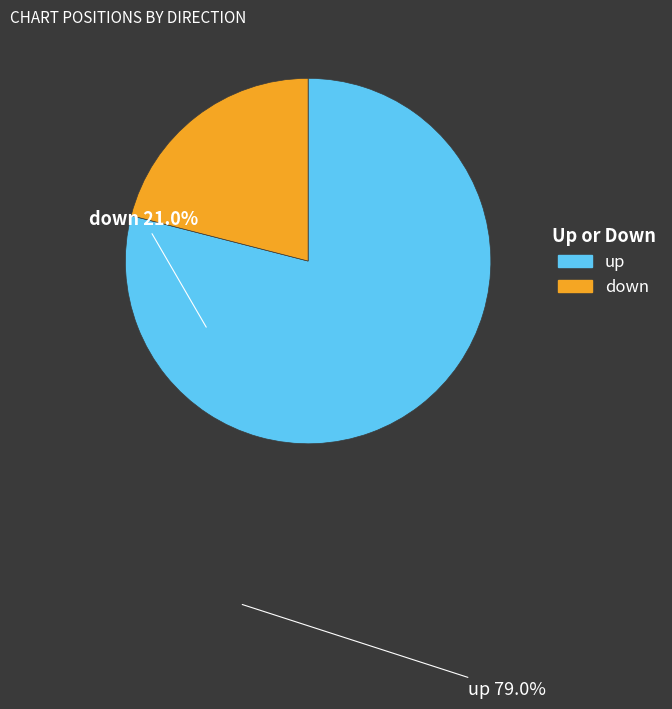

Does up represent more than half of the total?

Yes